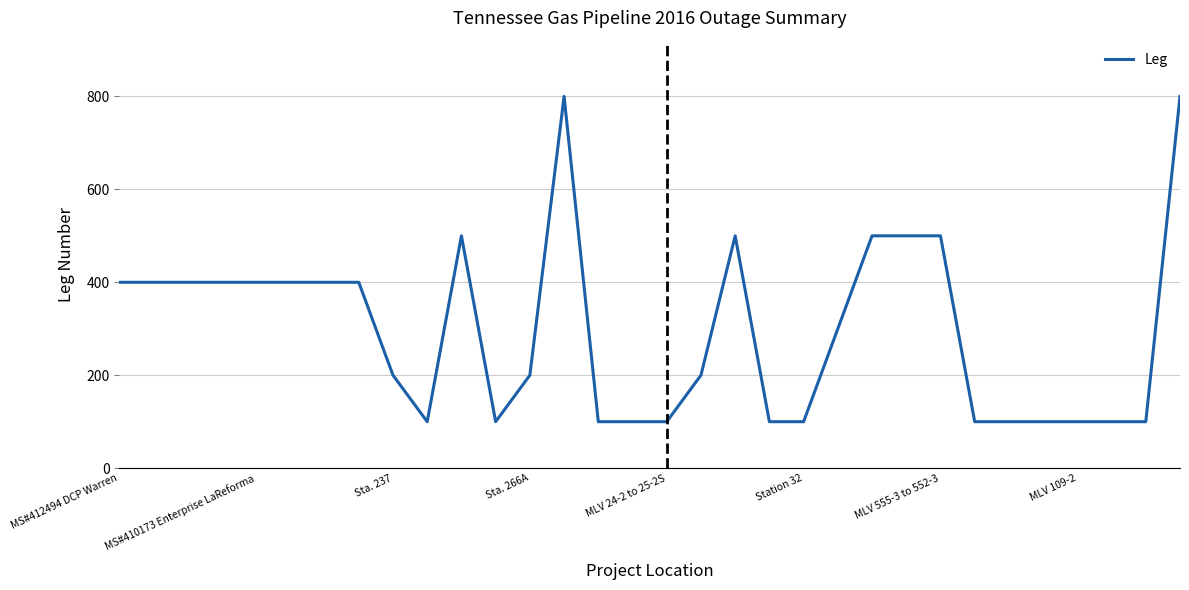

Count the number of data series in this chart.

1